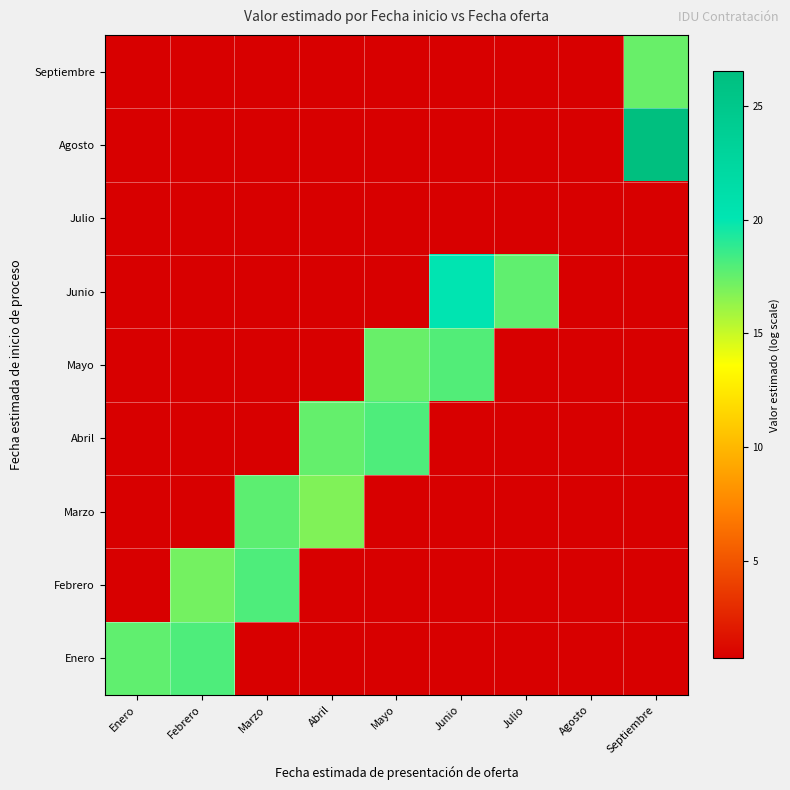

Reading left to right, extract all data points from this chart.

Enero: Enero=17.6	Febrero=18.1	Marzo=0.7	Abril=0.7	Mayo=0.7	Junio=0.7	Julio=0.7	Agosto=0.7	Septiembre=0.7
Febrero: Enero=0.7	Febrero=17.1	Marzo=18.1	Abril=0.7	Mayo=0.7	Junio=0.7	Julio=0.7	Agosto=0.7	Septiembre=0.7
Marzo: Enero=0.7	Febrero=0.7	Marzo=17.7	Abril=16.8	Mayo=0.7	Junio=0.7	Julio=0.7	Agosto=0.7	Septiembre=0.7
Abril: Enero=0.7	Febrero=0.7	Marzo=0.7	Abril=17.5	Mayo=18.1	Junio=0.7	Julio=0.7	Agosto=0.7	Septiembre=0.7
Mayo: Enero=0.7	Febrero=0.7	Marzo=0.7	Abril=0.7	Mayo=17.4	Junio=18.0	Julio=0.7	Agosto=0.7	Septiembre=0.7
Junio: Enero=0.7	Febrero=0.7	Marzo=0.7	Abril=0.7	Mayo=0.7	Junio=20.2	Julio=17.6	Agosto=0.7	Septiembre=0.7
Julio: Enero=0.7	Febrero=0.7	Marzo=0.7	Abril=0.7	Mayo=0.7	Junio=0.7	Julio=0.7	Agosto=0.7	Septiembre=0.7
Agosto: Enero=0.7	Febrero=0.7	Marzo=0.7	Abril=0.7	Mayo=0.7	Junio=0.7	Julio=0.7	Agosto=0.7	Septiembre=26.5
Septiembre: Enero=0.7	Febrero=0.7	Marzo=0.7	Abril=0.7	Mayo=0.7	Junio=0.7	Julio=0.7	Agosto=0.7	Septiembre=17.4